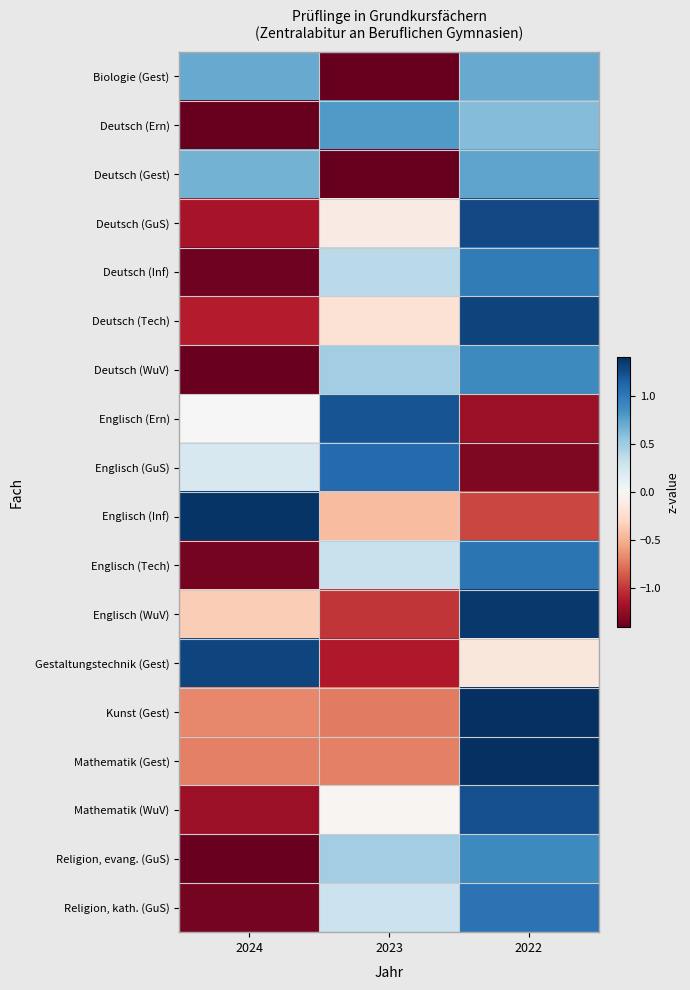

At how many categories does at least one series exceed 0?

3